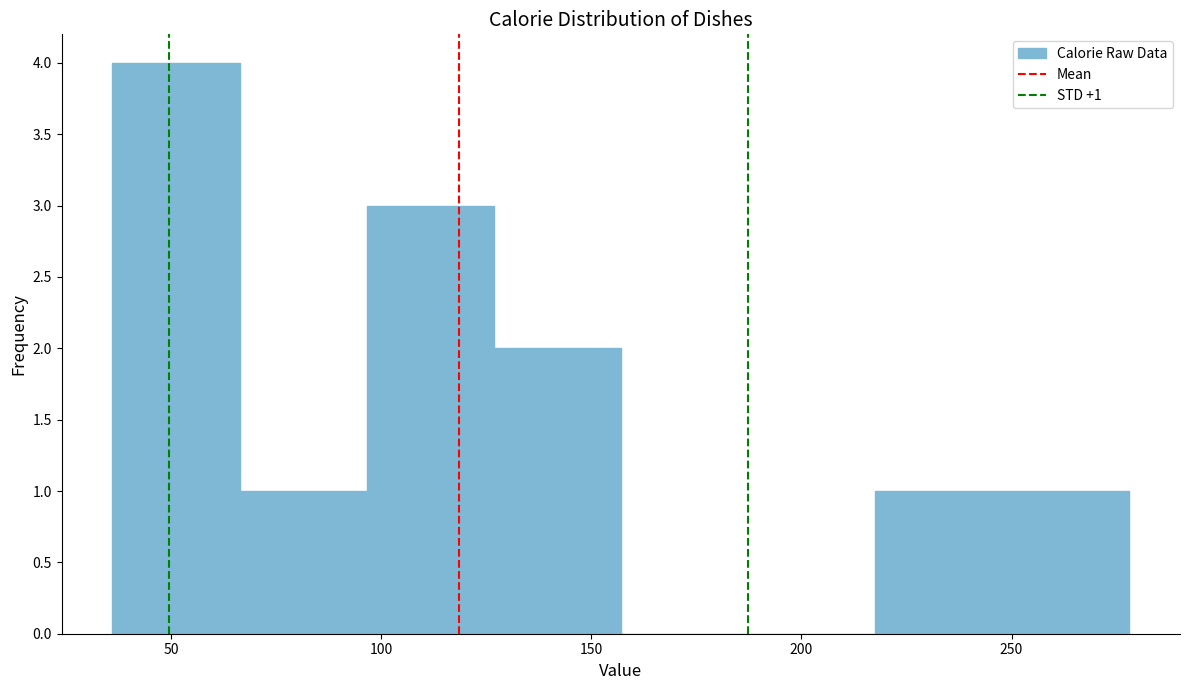

Which range on the x-axis has the tallest bar?

35 to 65